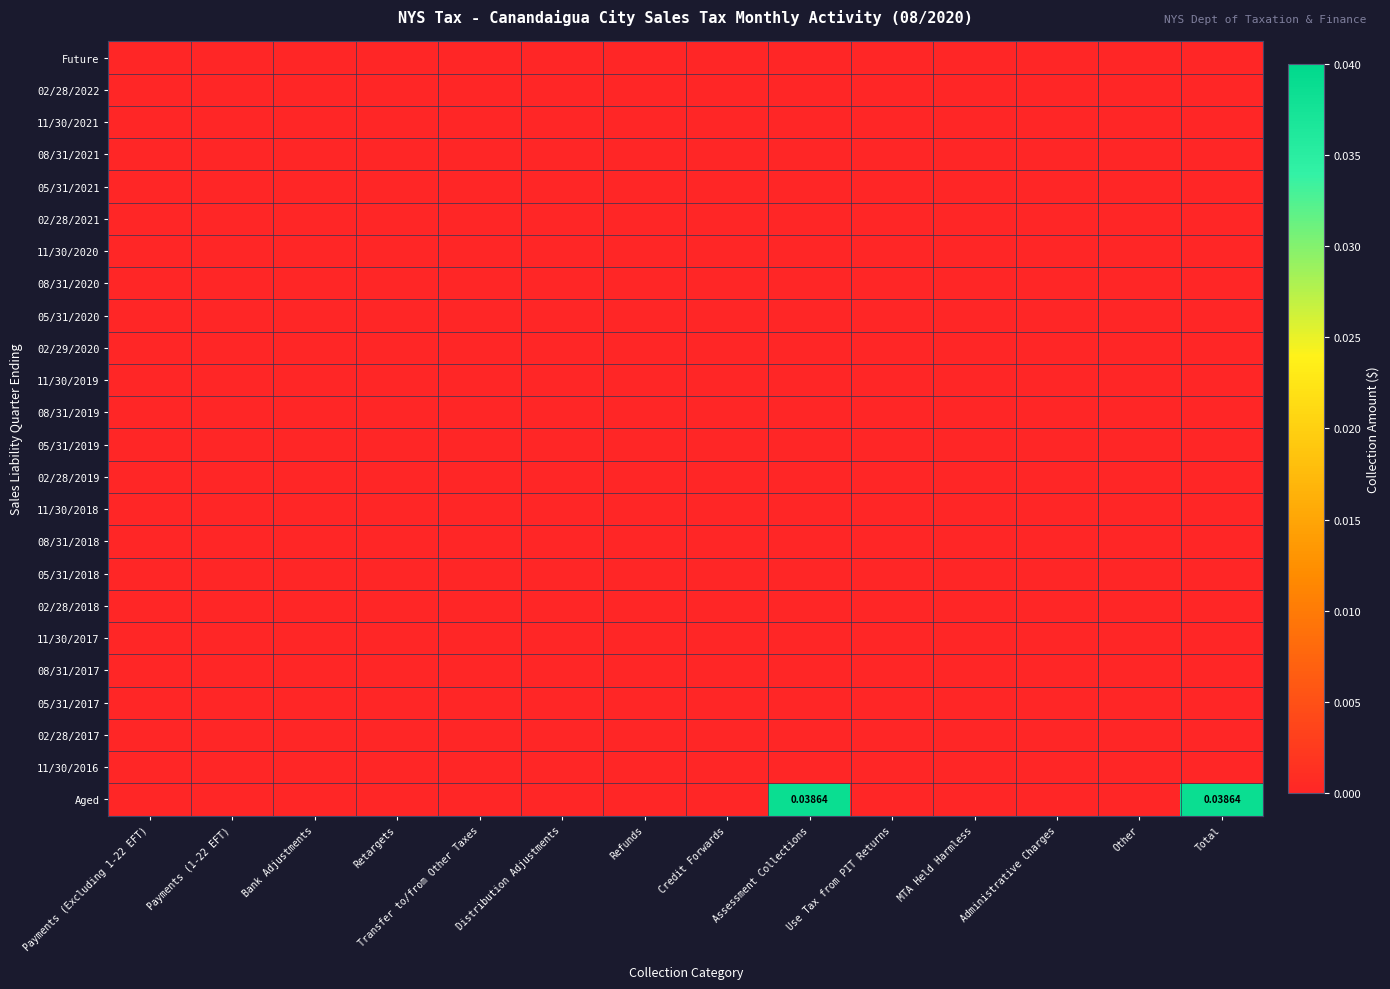

Between Refunds and Payments (Excluding 1-22 EFT), which is larger?

Refunds